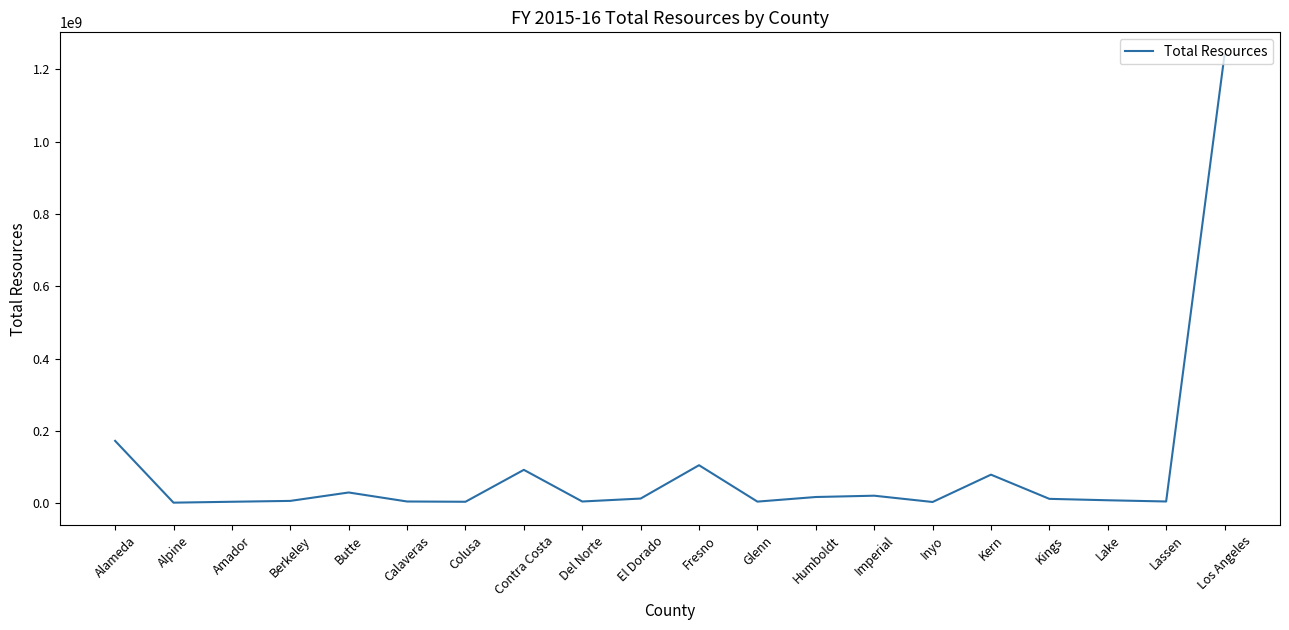

True or false: the data shows 47034629.1 at Alameda.

False